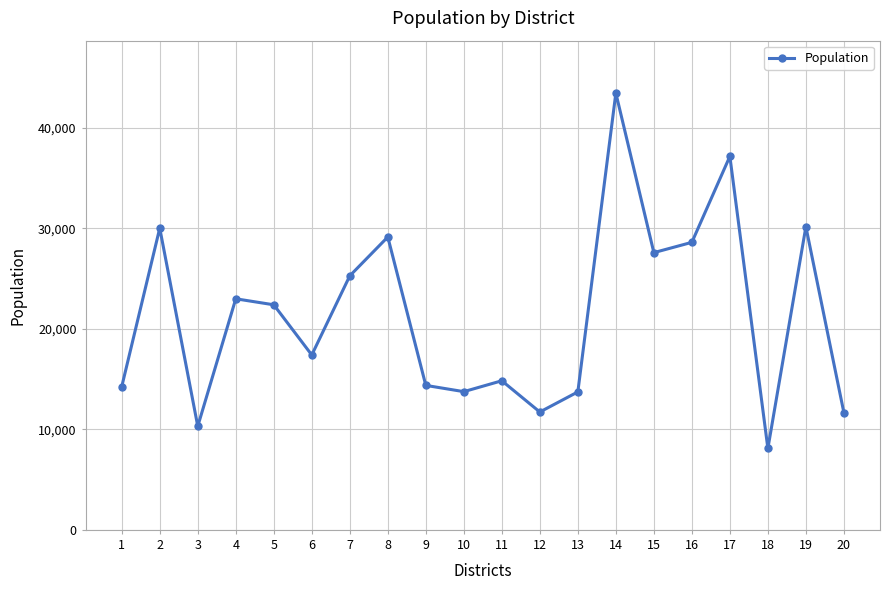

What is the minimum value shown in the chart?

8093